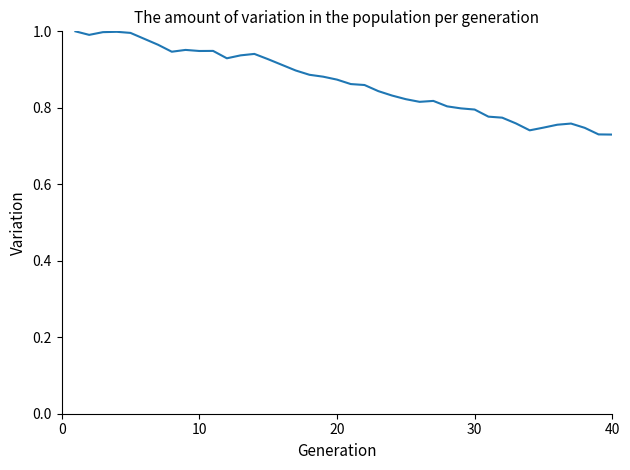

What is the difference between the maximum and minimum values?

0.3